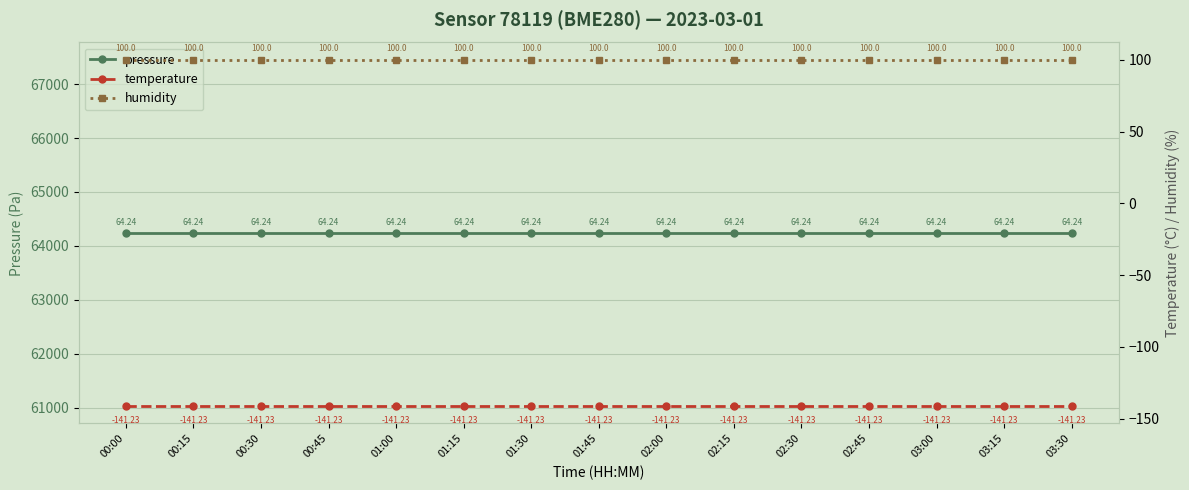

Which has a higher value, 01:30 or 00:45?

01:30